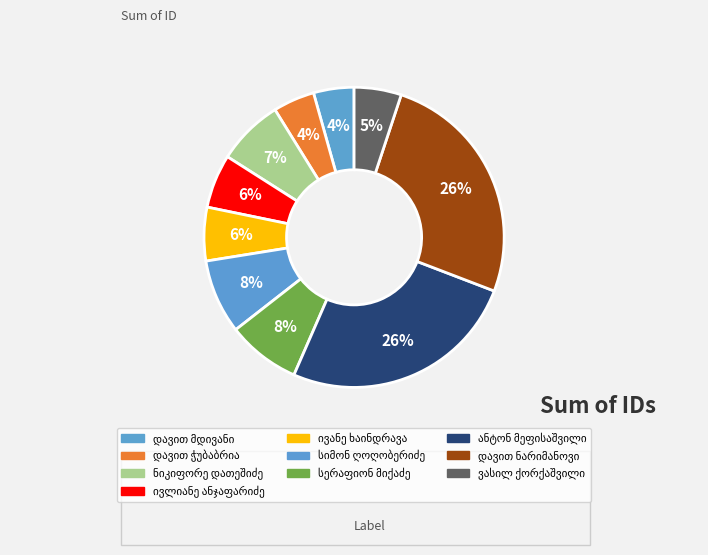

What percentage is the დავით მდივანი slice, to the nearest percent?

4%